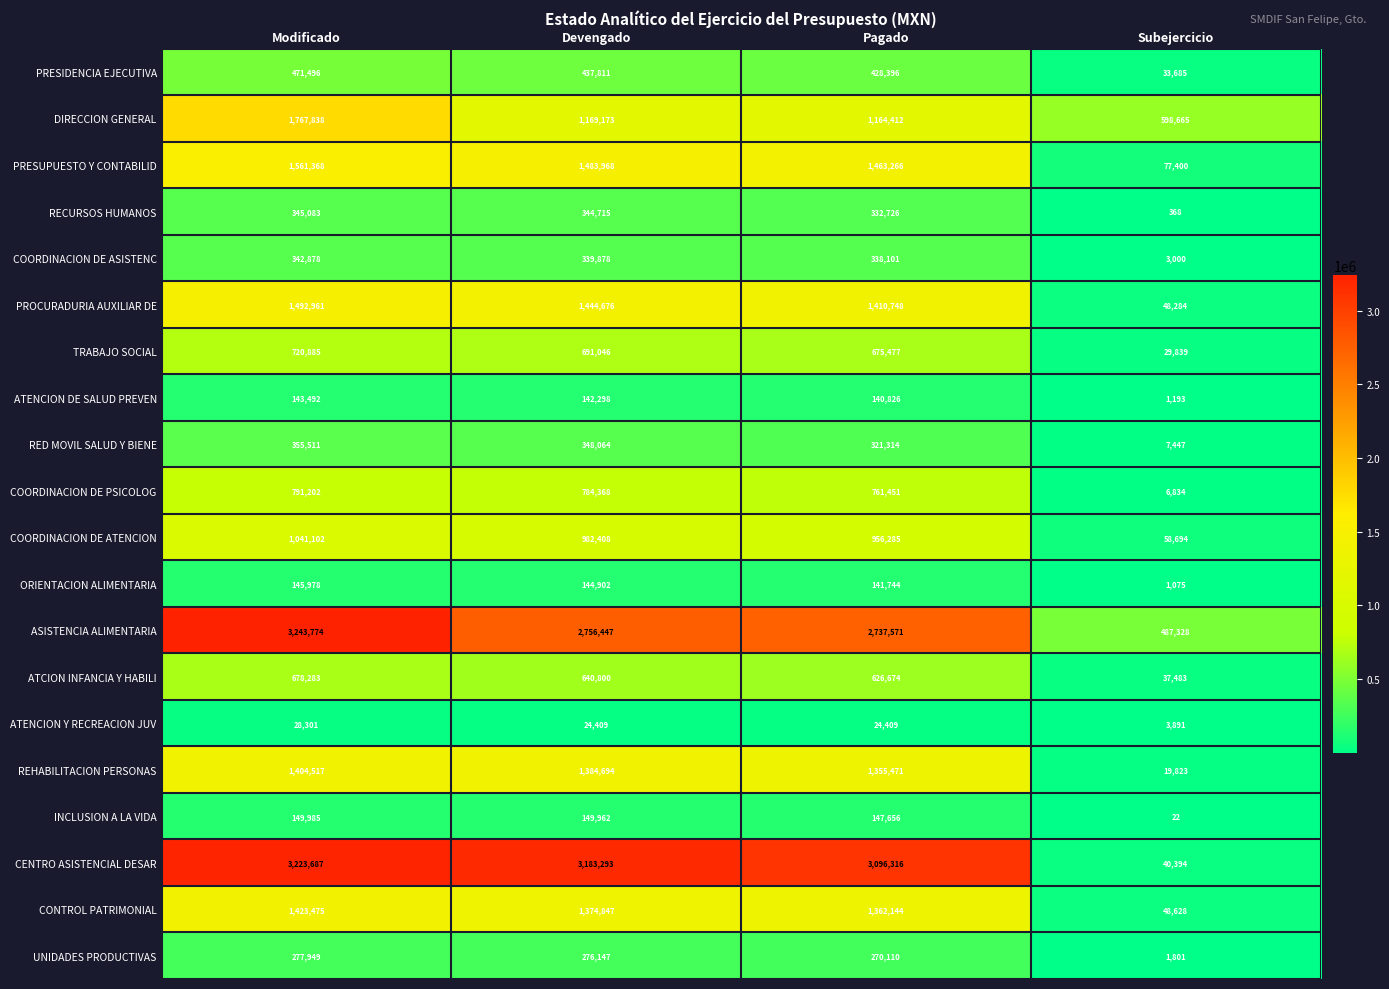

At which label does UNIDADES PRODUCTIVAS first exceed 276147?

Modificado